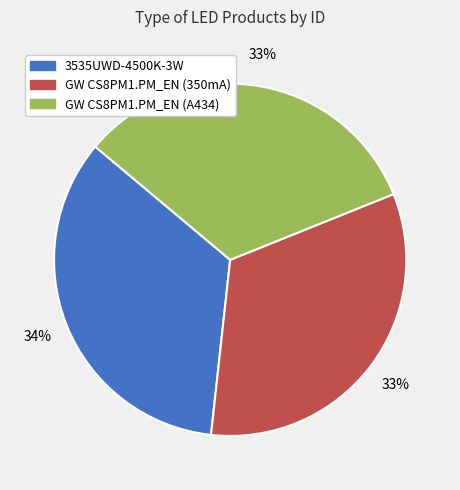

Which slice is the largest?

3535UWD-4500K-3W